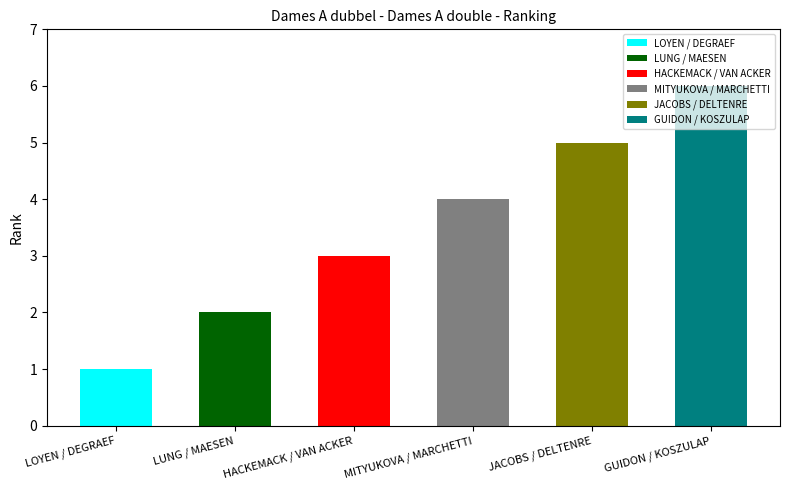

At which category does the chart reach its peak across all series?

GUIDON / KOSZULAP